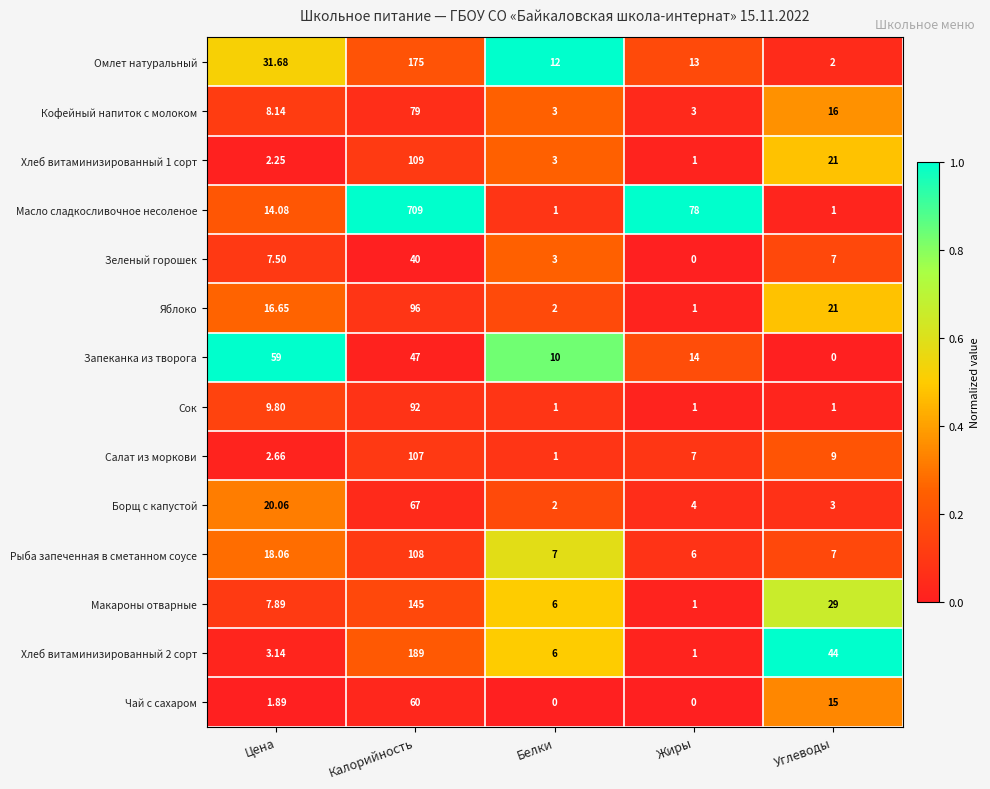

Which series has the largest total across all categories?

Масло сладкосливочное несоленое